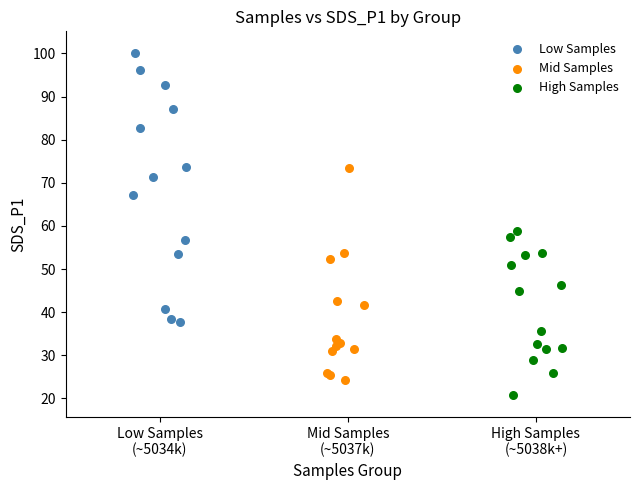

Which series contains the highest Y value?

Low Samples